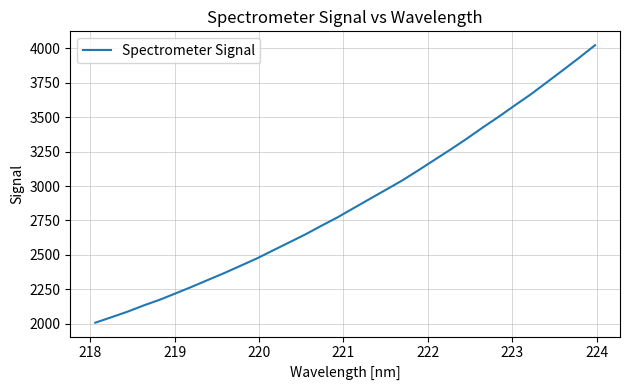

What is the difference between the maximum and minimum values?

2014.1